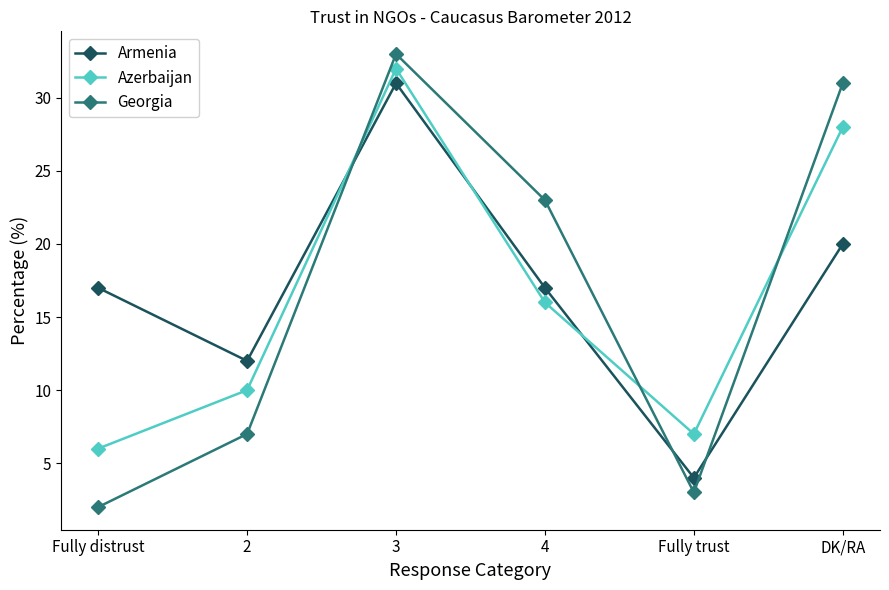

What is the label of the 3rd point from the left?

3